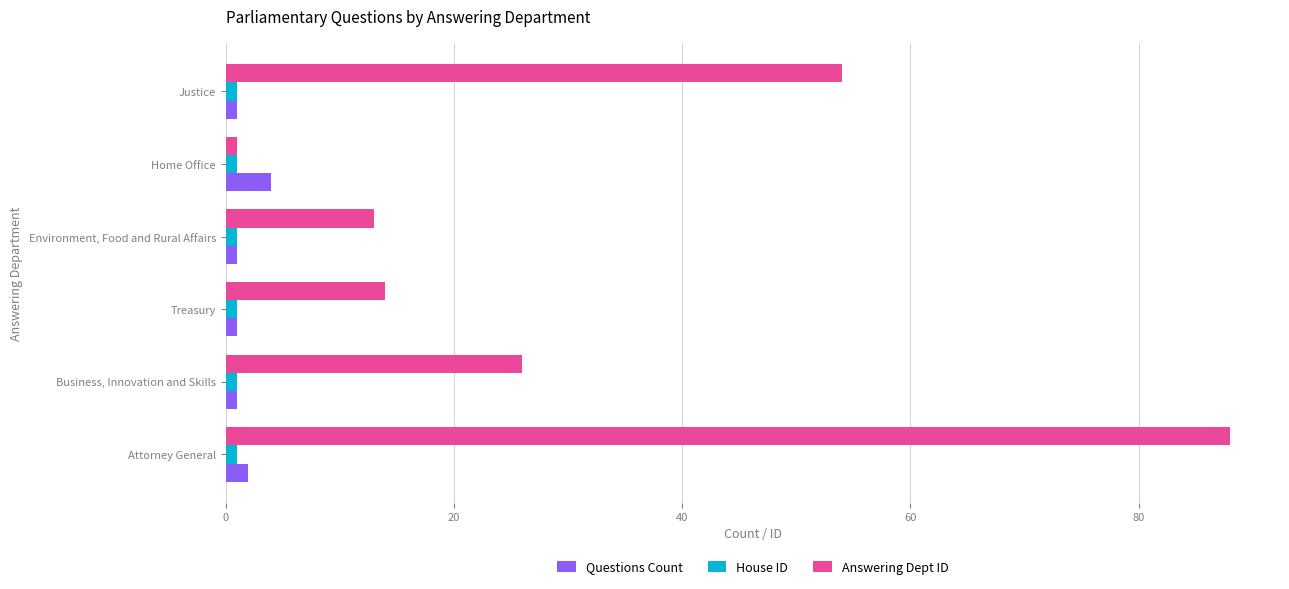

Which series has the largest range (max minus min)?

Answering Dept ID